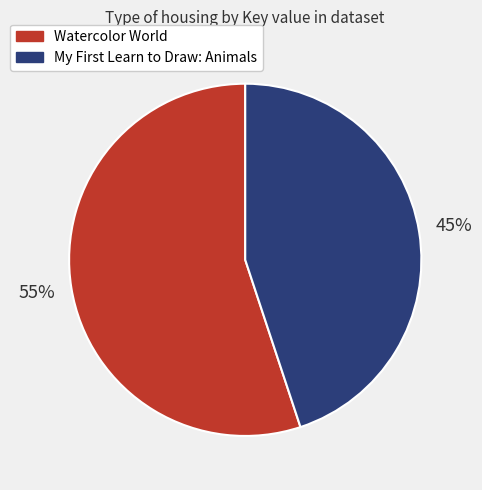

To the nearest percent, what is the average slice percentage?

50%